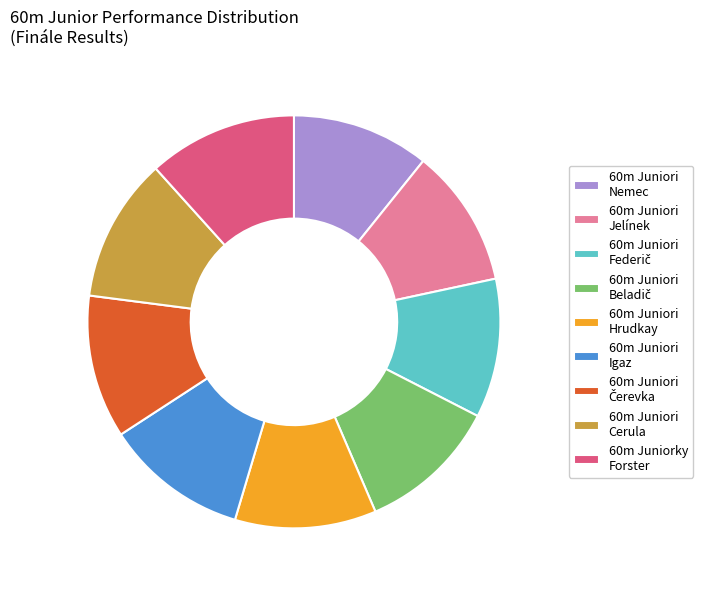

True or false: 60m Juniori Nemec accounts for 16% of the total.

False